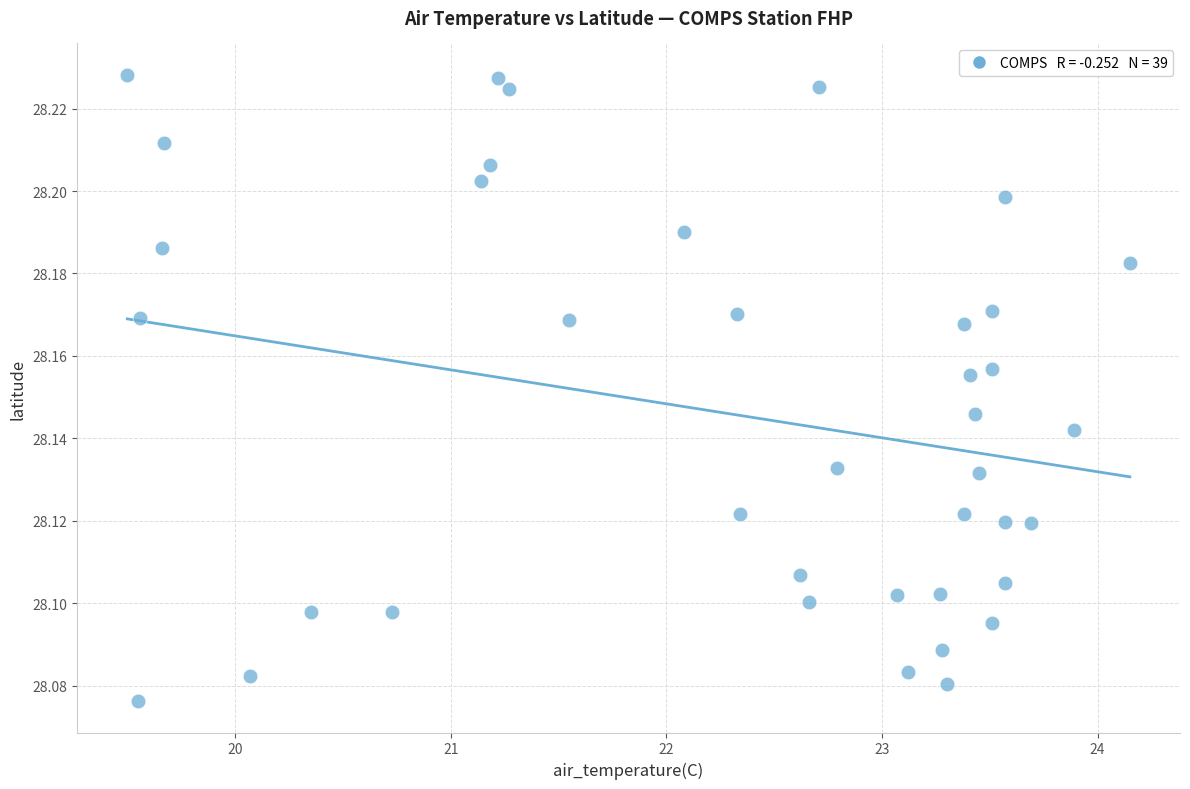

What is the range of X values (max minus min)?

4.6